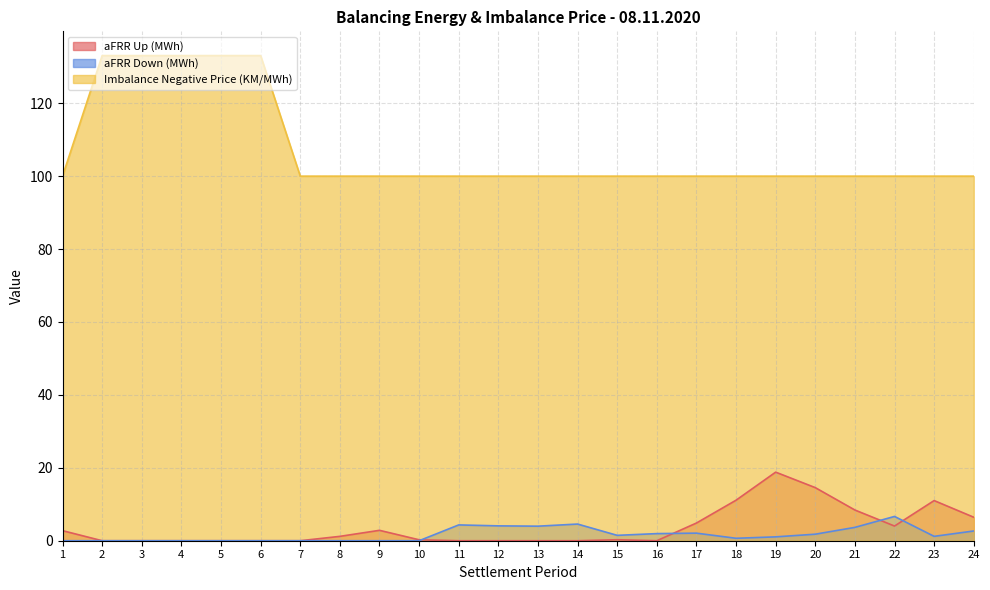

What is the spread (max minus min) of values at 20?

98.2